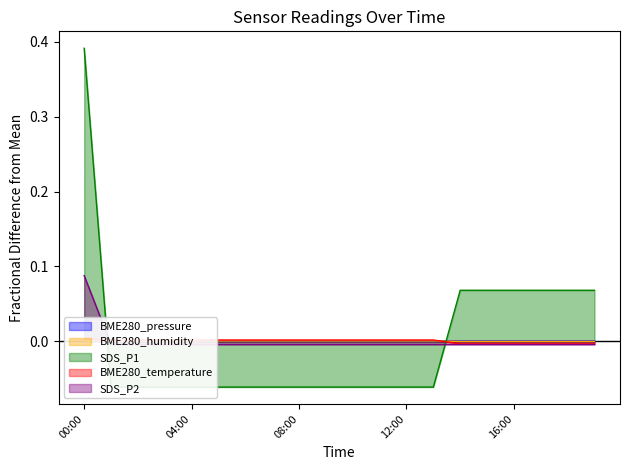

Between 06:00 and 09:00, which series saw the biggest shift?

BME280_pressure